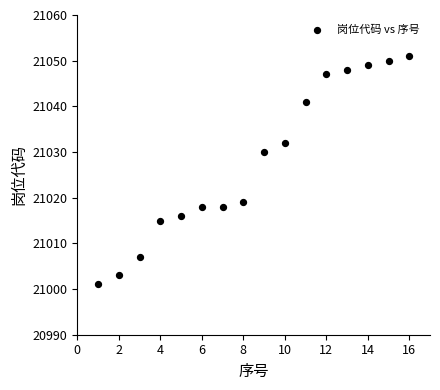

What Y value in the scatter plot is closest to 21026?

21030